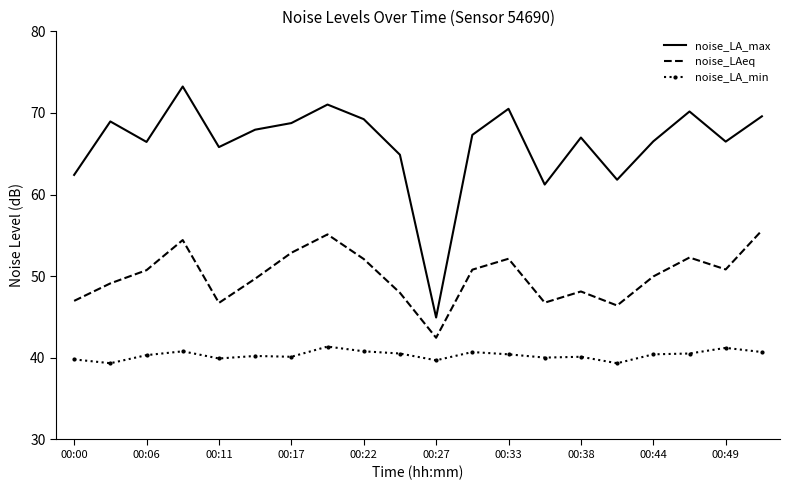

What are all the series names shown in the legend?

noise_LA_max, noise_LAeq, noise_LA_min